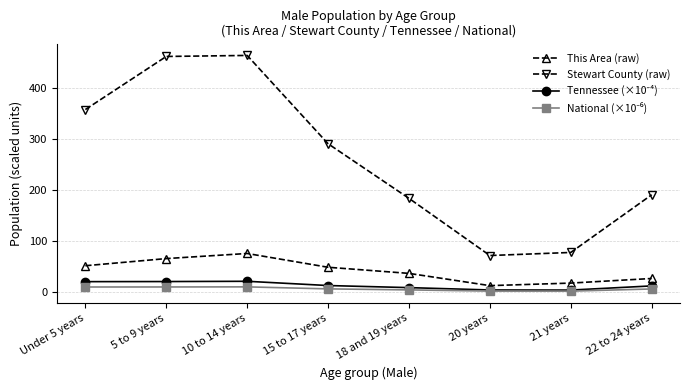

How many lines are shown in the chart?

4